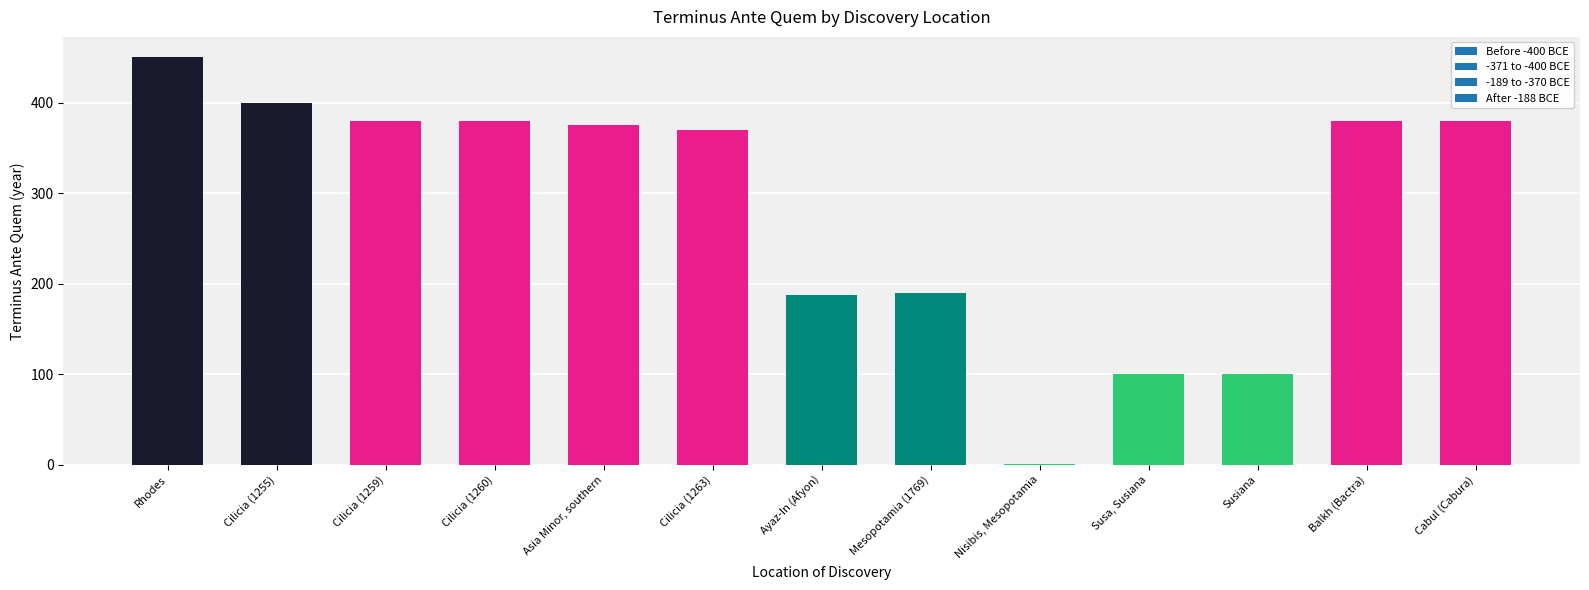

Which category has the highest value across all series?

Rhodes